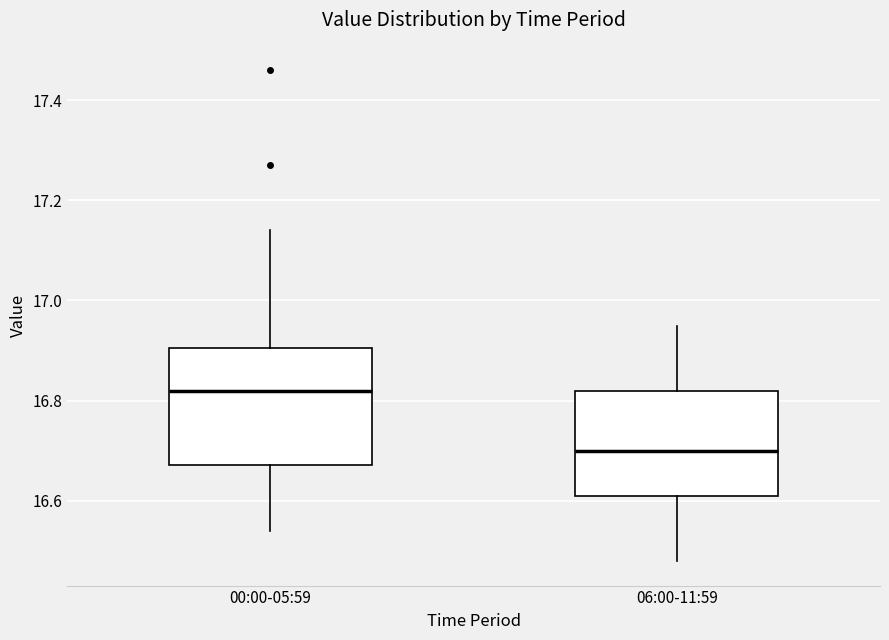

Reading left to right, read every box against the y-axis: the position of its median line, the range the box covers, and the ends of its whiskers. The values are not printed on the chart, so give them approximately, as read against the axis.

00:00-05:59: median 16.82, box 16.68 to 16.90, whiskers 16.54 to 17.14
06:00-11:59: median 16.70, box 16.62 to 16.82, whiskers 16.48 to 16.96